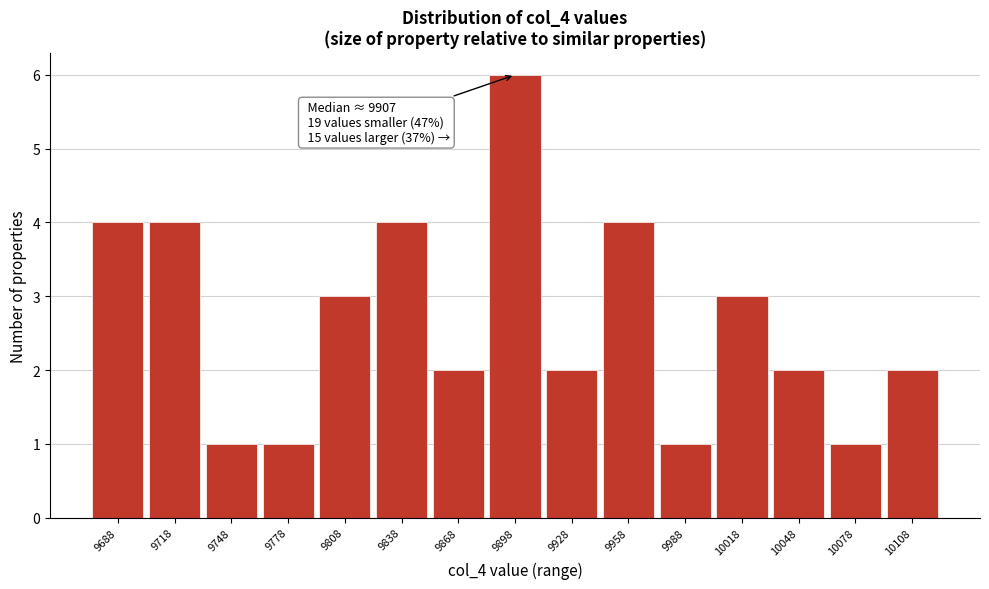

Reading left to right, what are all the values shown in this chart?

9688=4	9718=4	9748=1	9778=1	9808=3	9838=4	9868=2	9898=6	9928=2	9958=4	9988=1	10018=3	10048=2	10078=1	10108=2